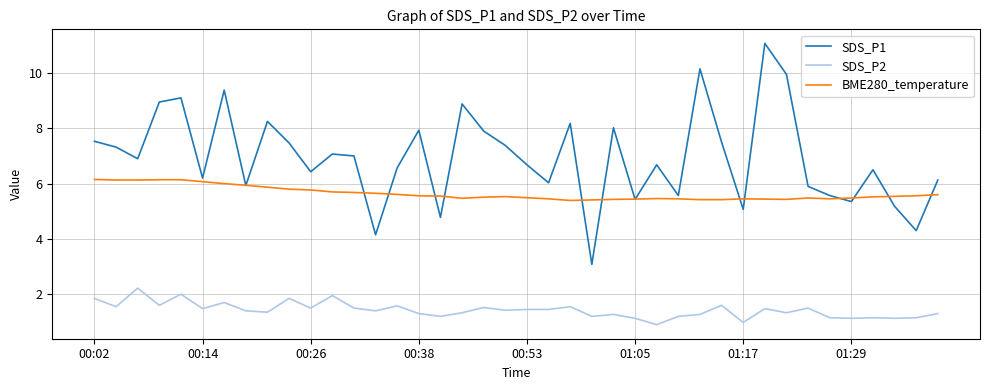

List the series in order of their overall mean, lowest first.

SDS_P2, BME280_temperature, SDS_P1